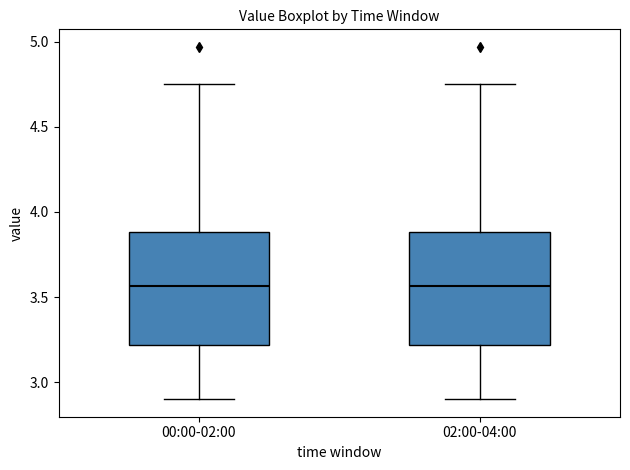

Reading left to right, read every box against the y-axis: the position of its median line, the range the box covers, and the ends of its whiskers. The values are not printed on the chart, so give them approximately, as read against the axis.

00:00-02:00: median 3.55, box 3.20 to 3.90, whiskers 2.90 to 4.75
02:00-04:00: median 3.55, box 3.20 to 3.90, whiskers 2.90 to 4.75